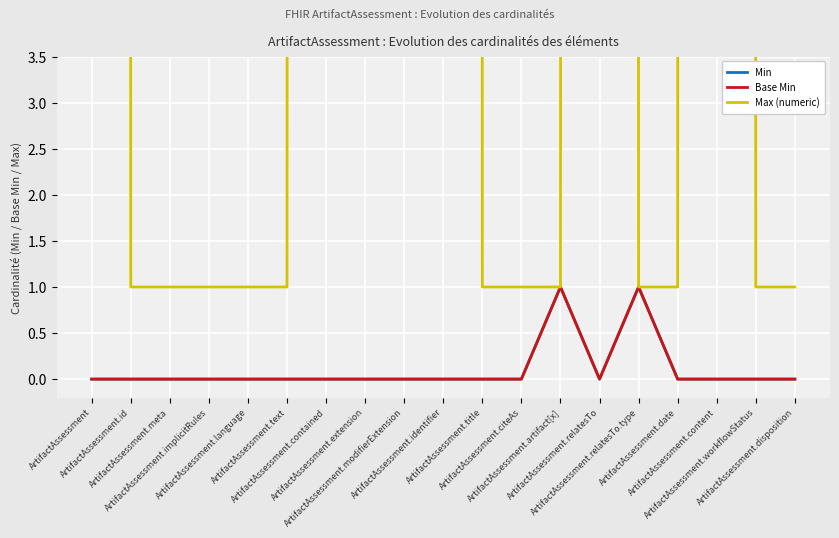

How many lines are shown in the chart?

3